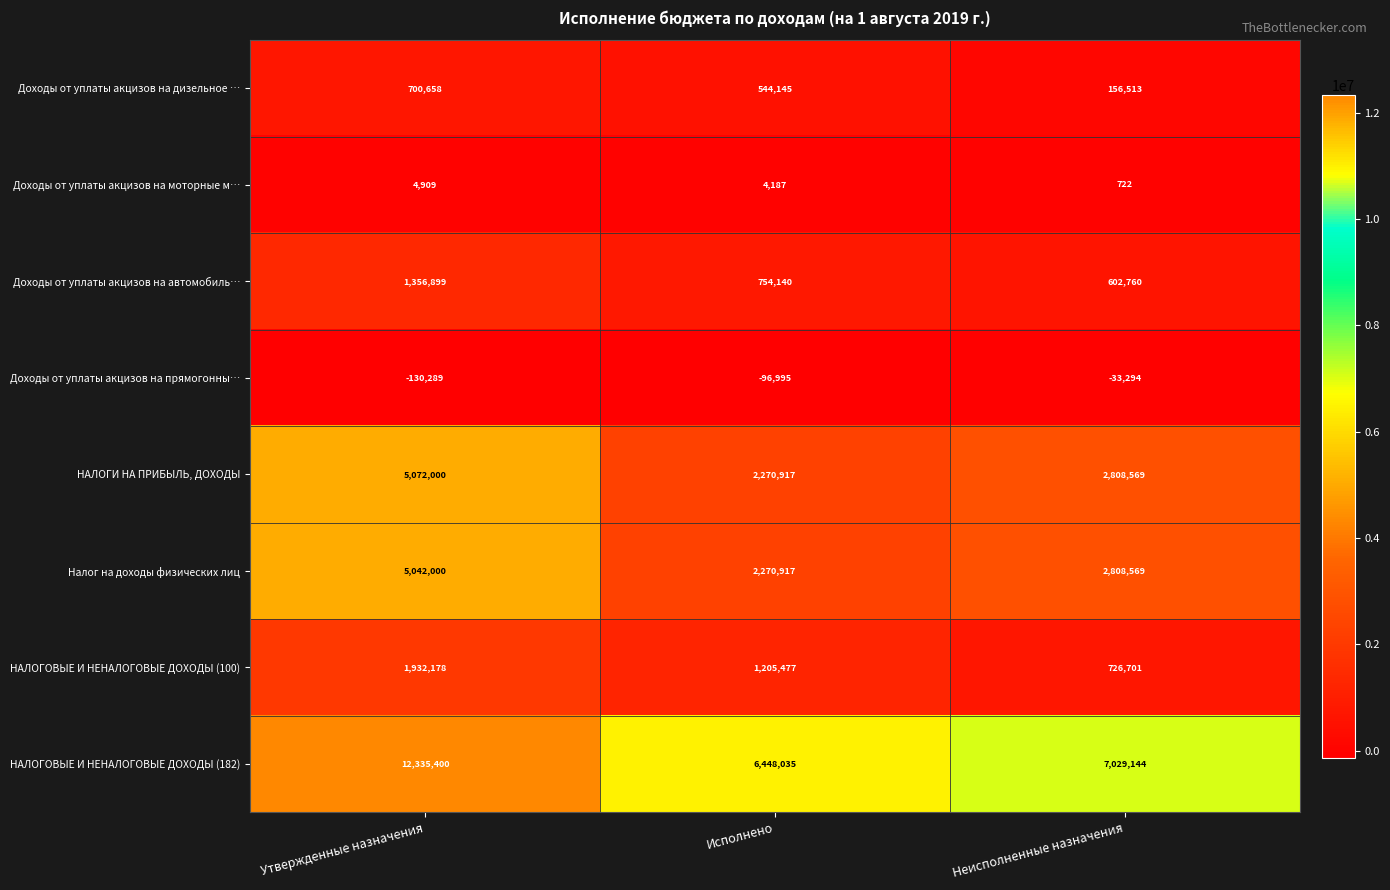

Which category has the highest value across all series?

Утвержденные назначения